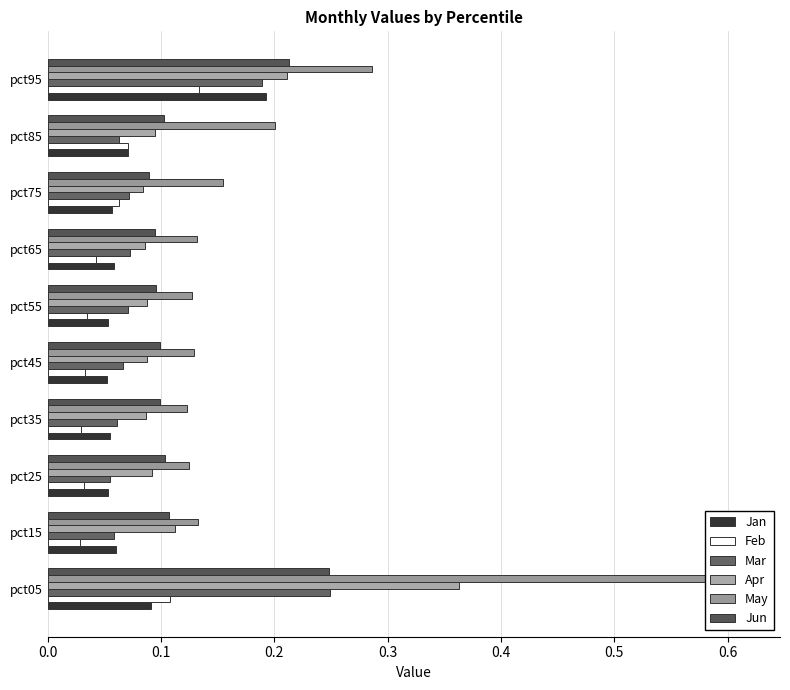

Are the bars grouped side by side (vs. stacked)?

Yes